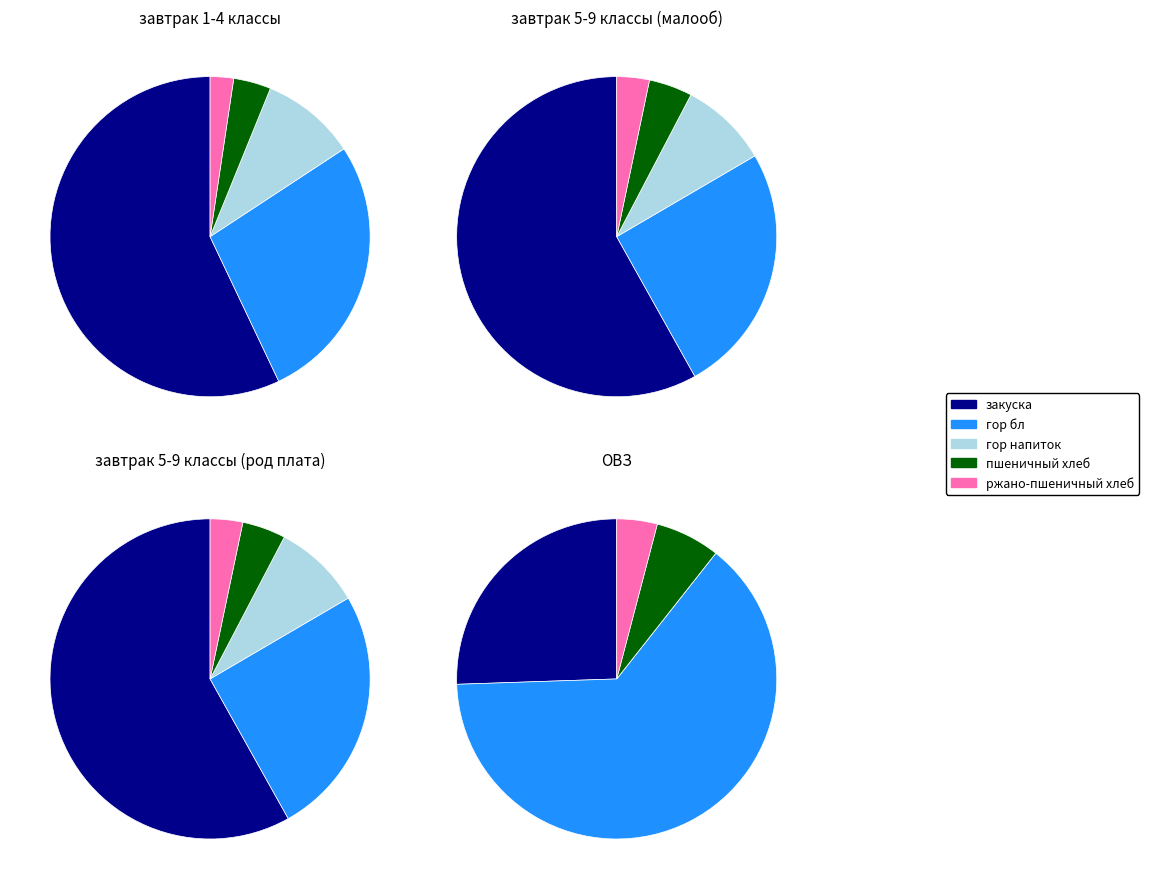

Do гор бл and пшеничный хлеб together represent more than half of the pie?

No